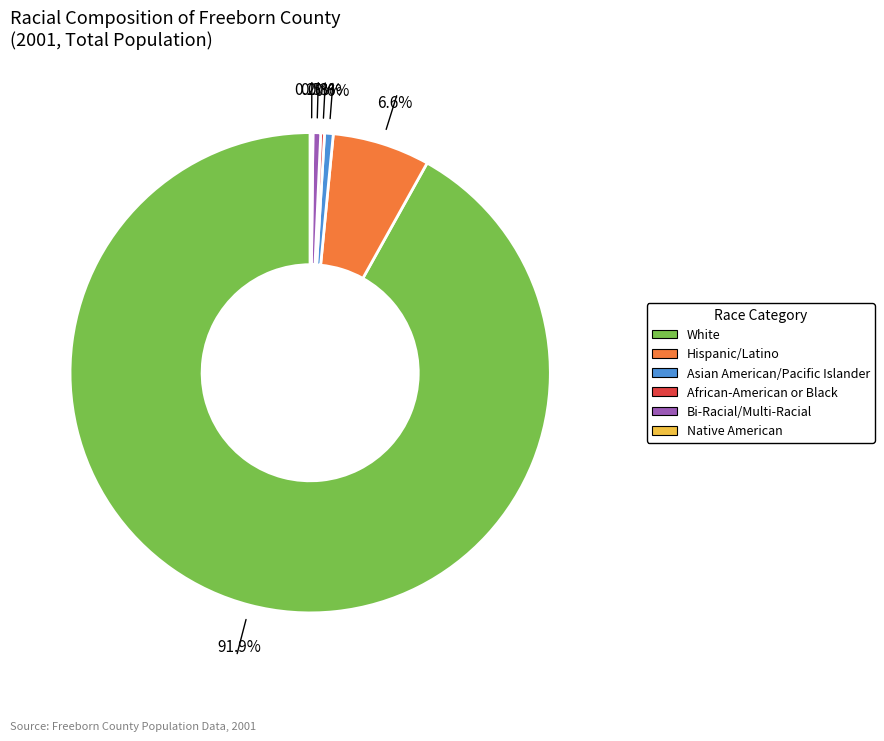

Combined, do Bi-Racial/Multi-Racial and Hispanic/Latino account for over 50%?

No